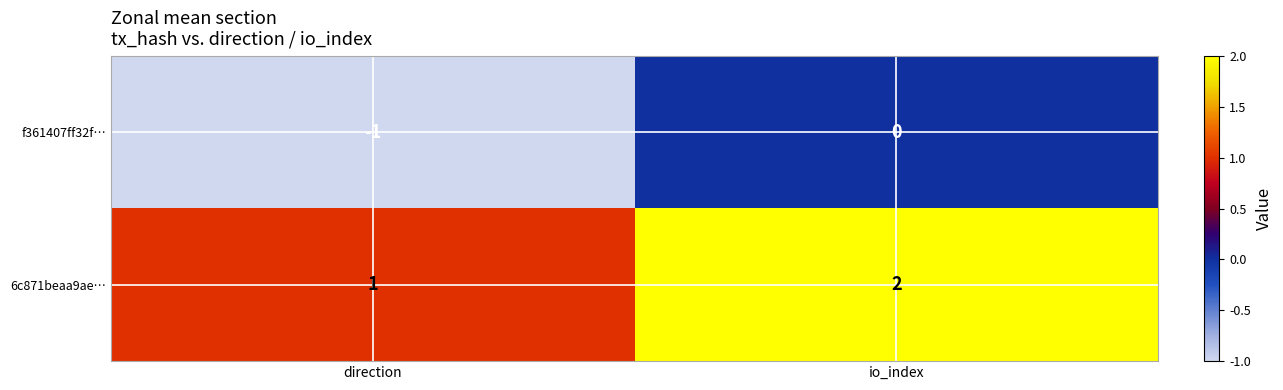

Where is f361407ff32f… nearest to the value 0?

io_index